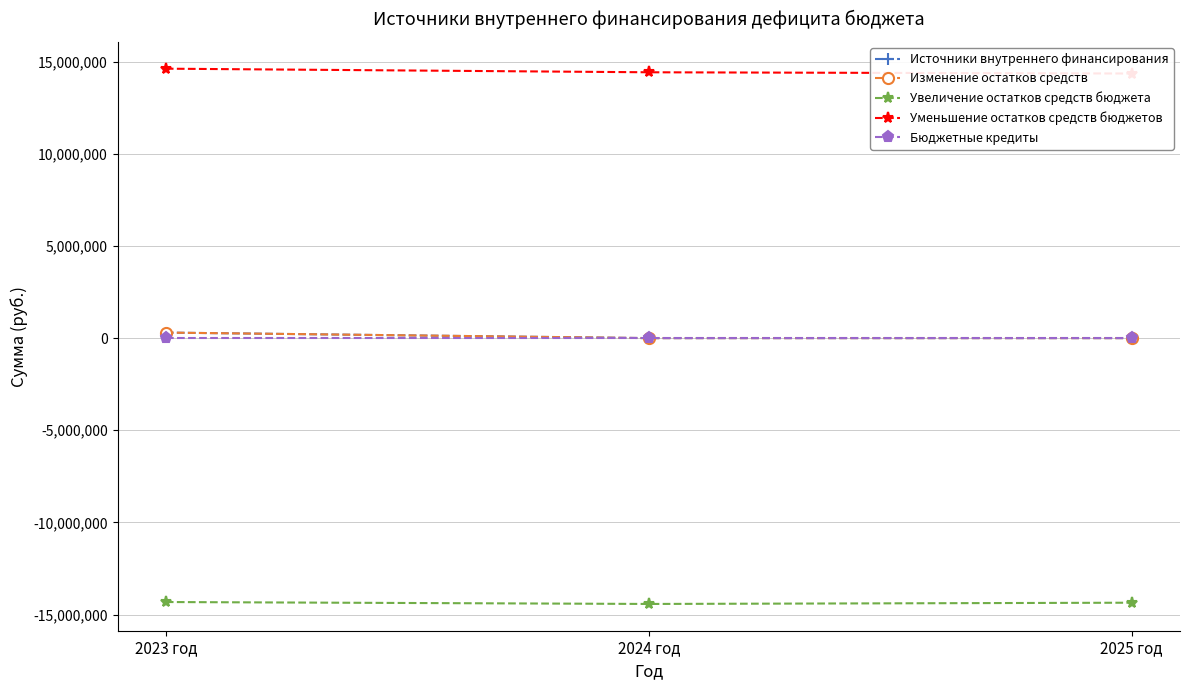

What position from the right is 2024 год?

2